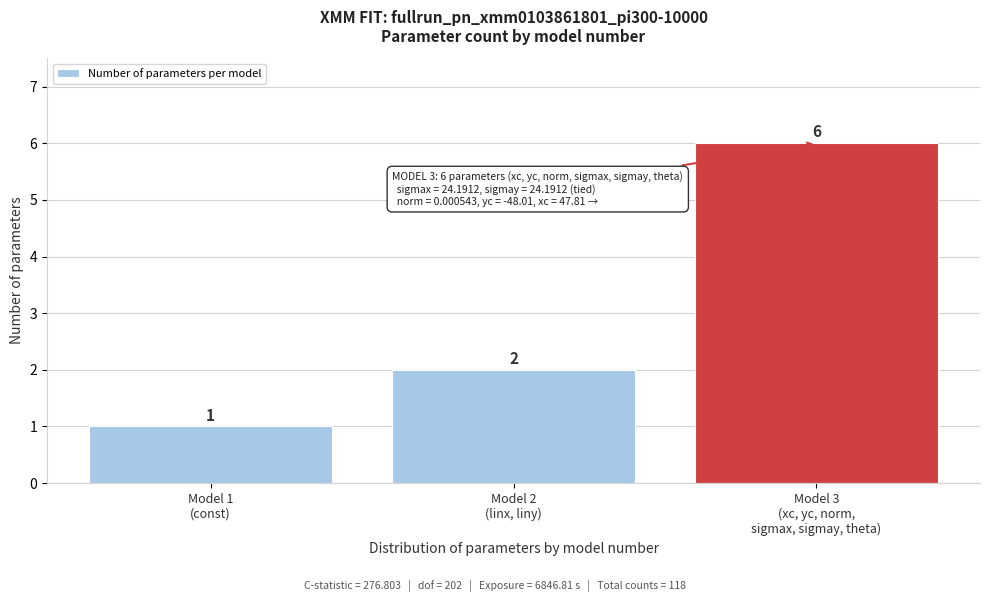

Reading left to right, extract all data points from this chart.

1	2	6